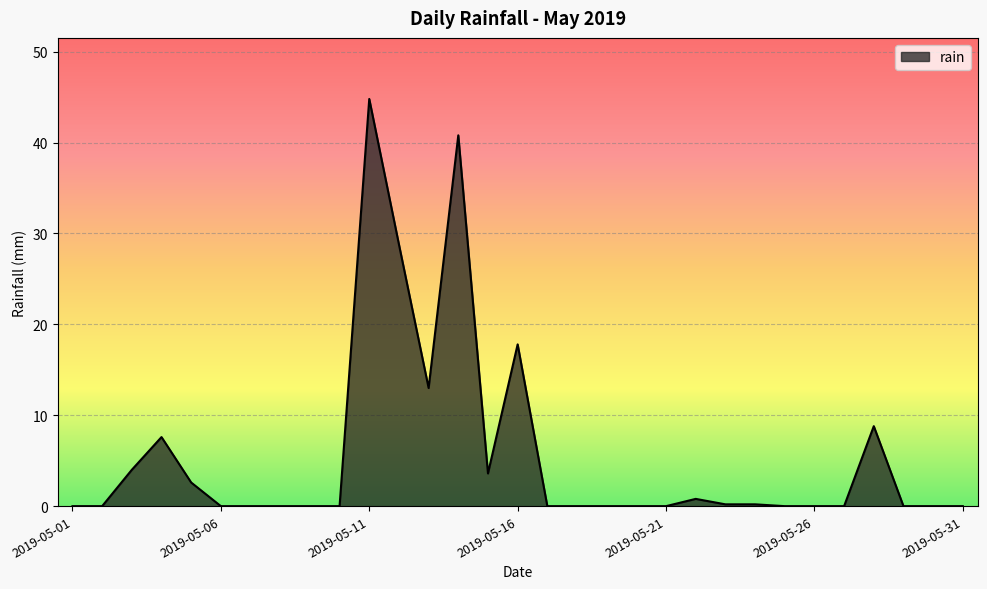

What is the difference between the maximum and minimum values?

44.8